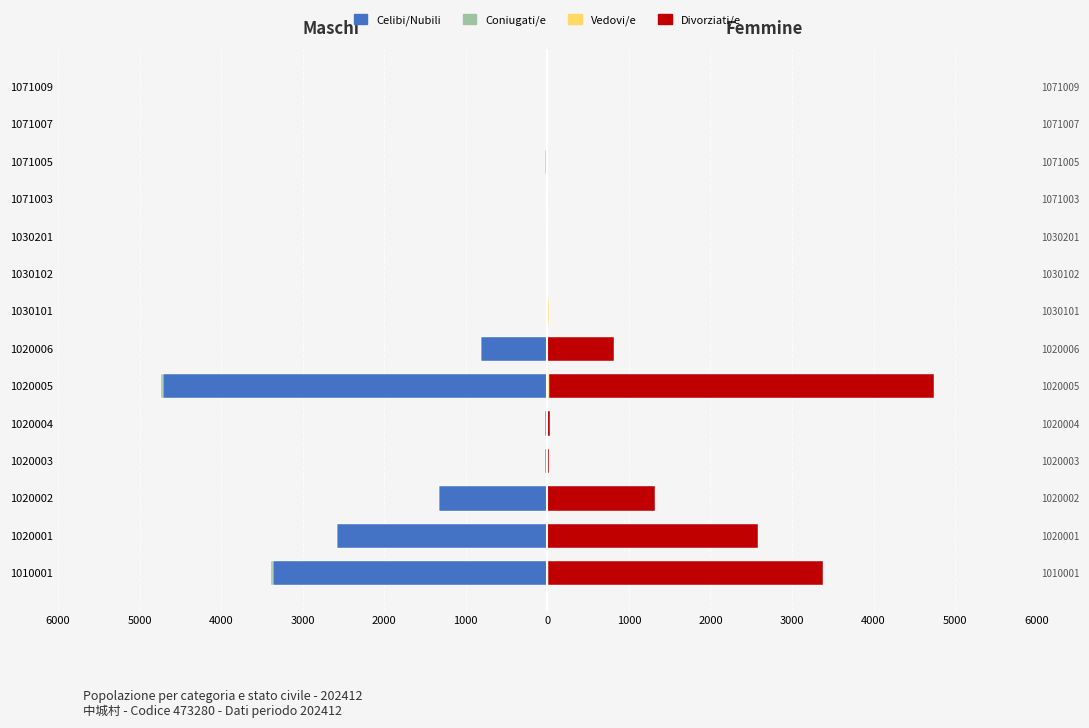

What are all the series names shown in the legend?

Celibi/Nubili, Coniugati/e, Vedovi/e, Divorziati/e